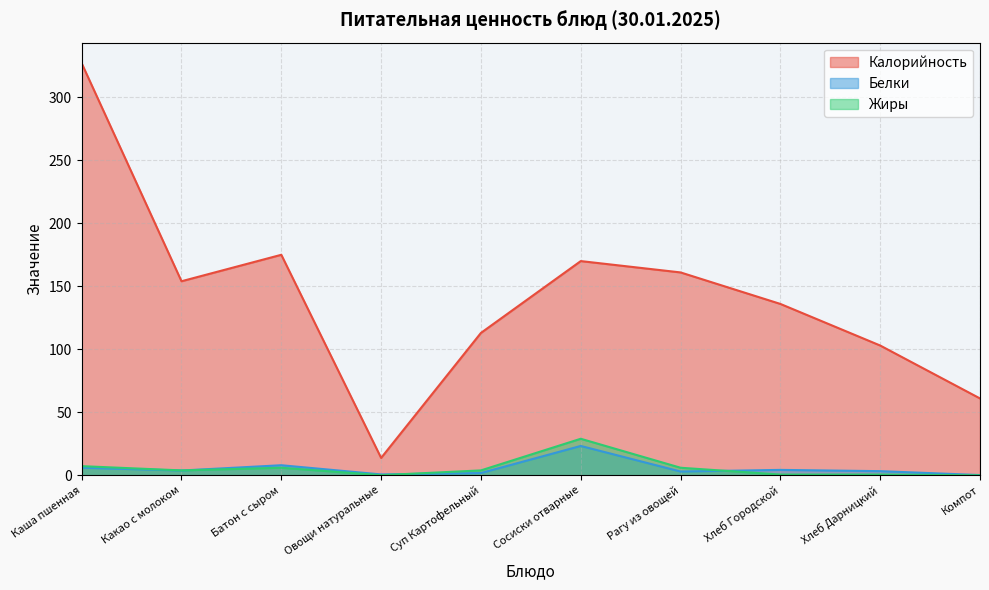

What is the difference between the maximum and second lowest values in the Белки series?

22.6